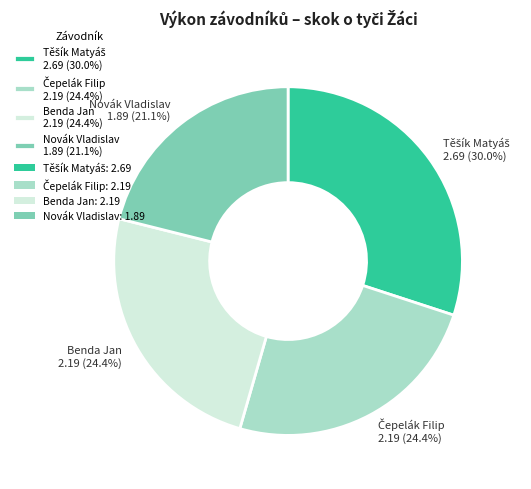

How much of the chart is everything except Novák Vladislav 1.89 (21.1%)?

78.9%